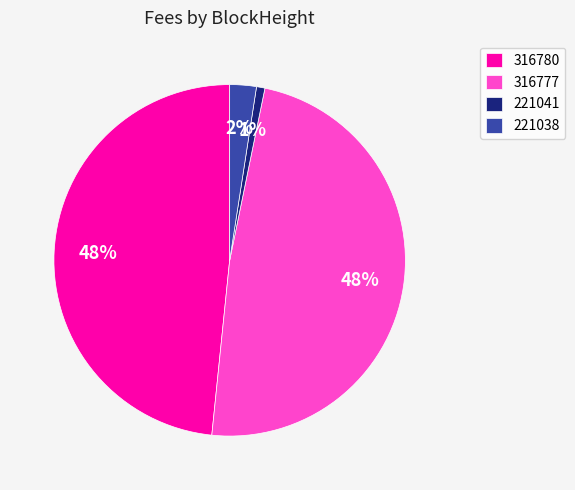

True or false: 221041 accounts for 11% of the total.

False